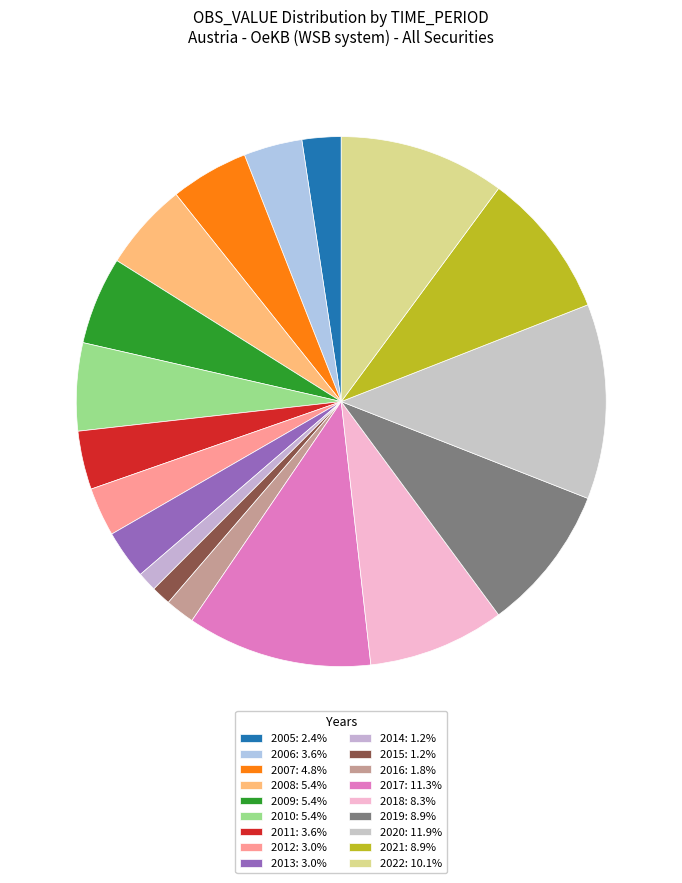

To the nearest percent, what portion does 2006 represent?

4%